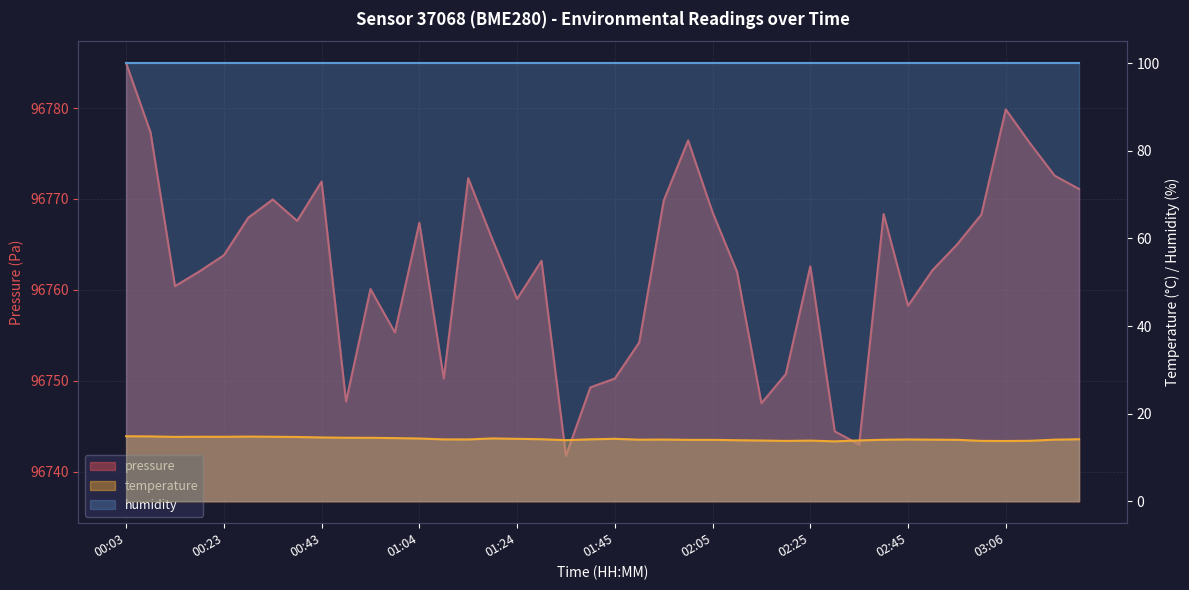

Rank the series at 38 from highest to lowest value.

pressure, humidity, temperature